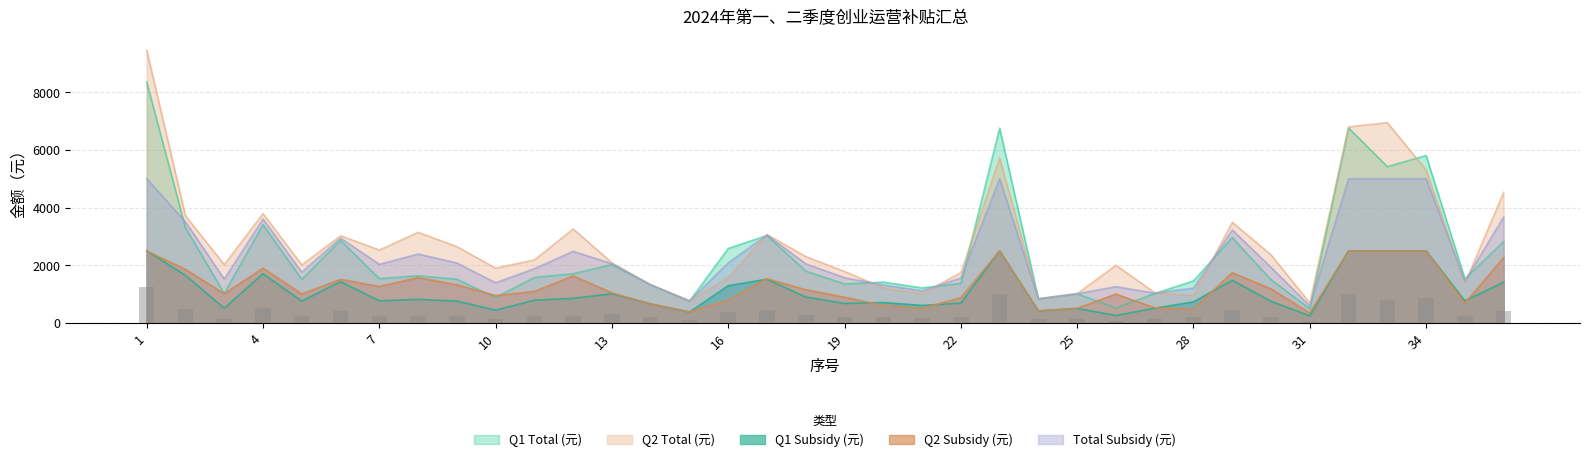

What is the difference between the Total Subsidy (元) values at 30 and 31?

1336.0